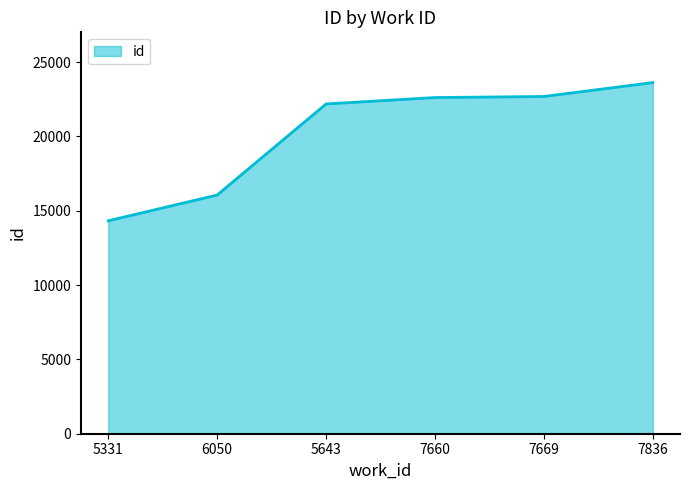

What value does the data have at 5643?

22182